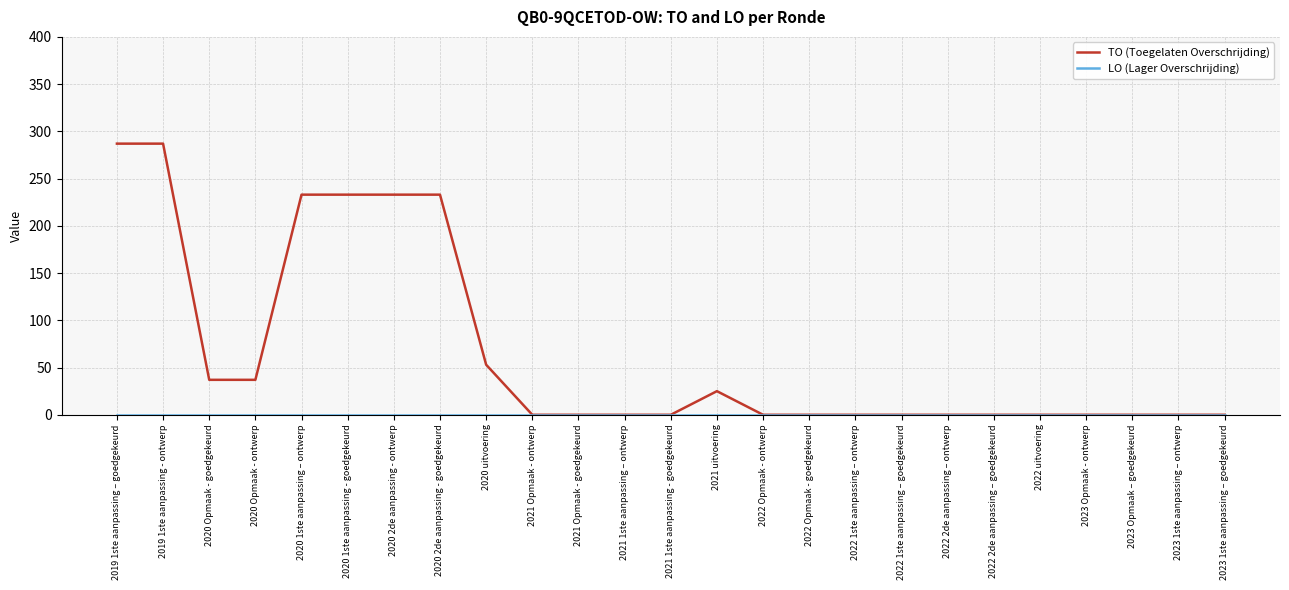

What is the greatest value displayed?

287